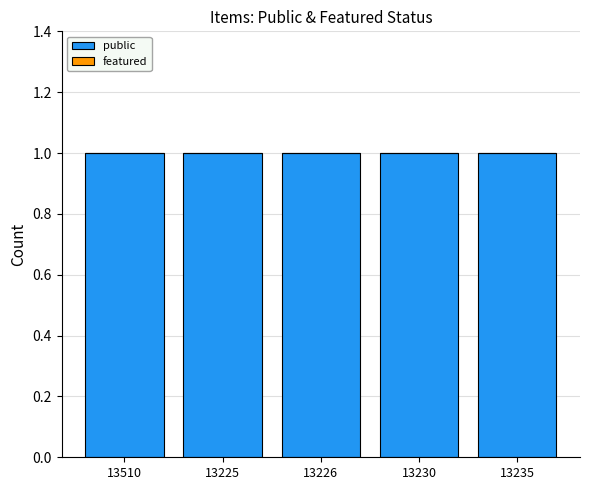

Between 13510 and 13230, which is larger?

13510